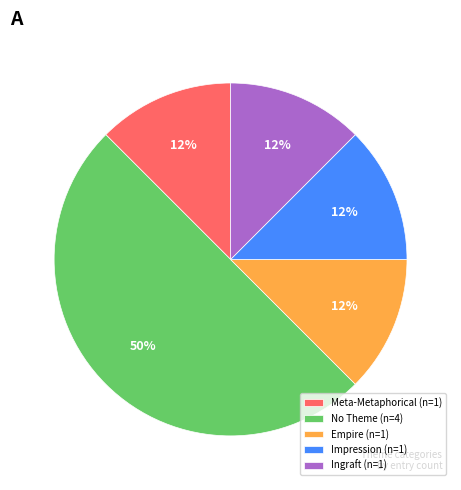

What is the ratio of the value at Ingraft (n=1) to the value at Meta-Metaphorical (n=1)?

1.0